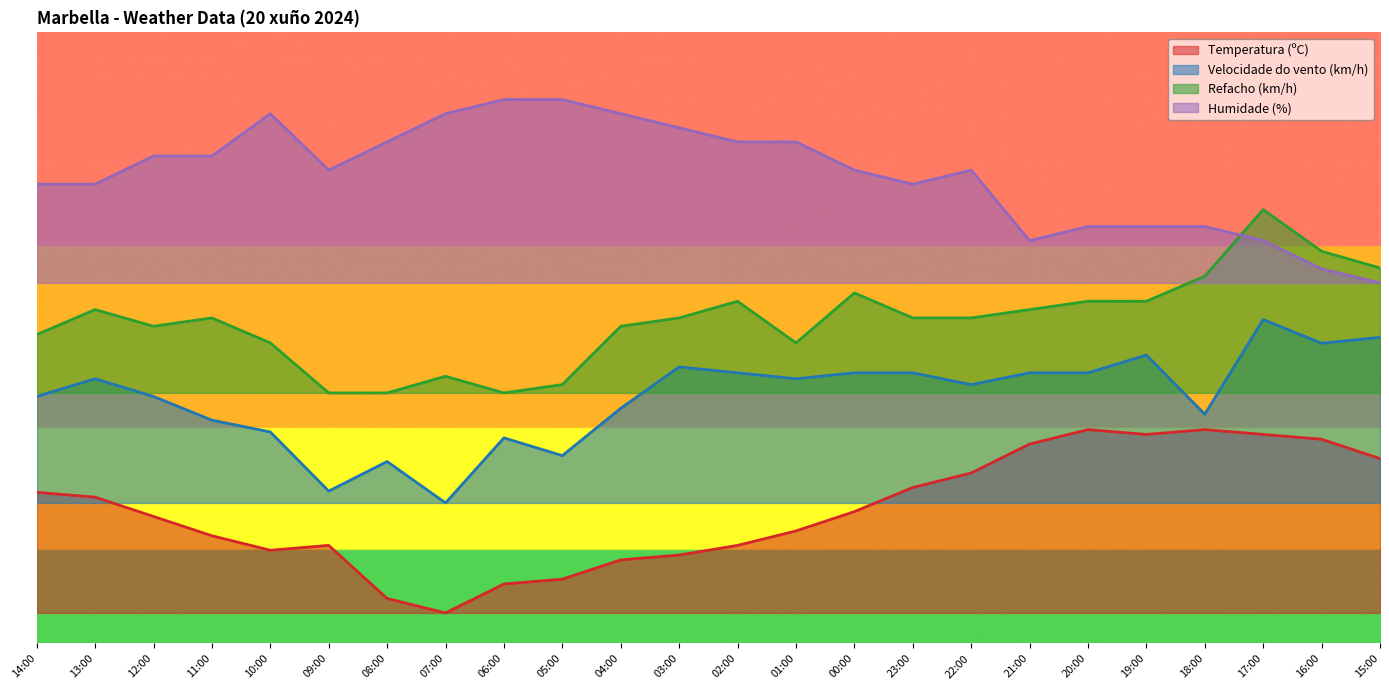

Does the chart have visible grid lines?

No